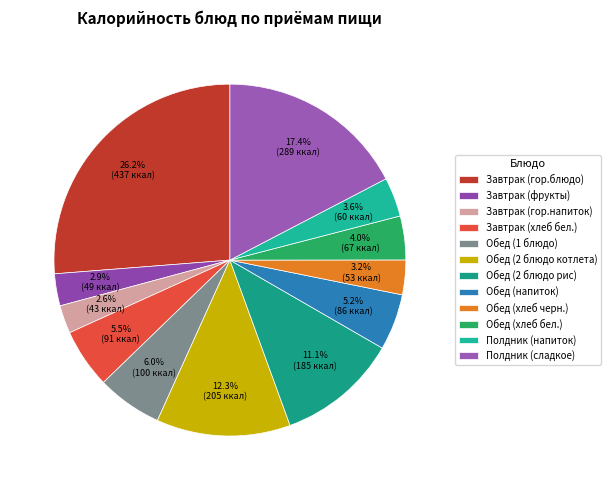

To the nearest percent, what portion does Обед (хлеб черн.) represent?

3%